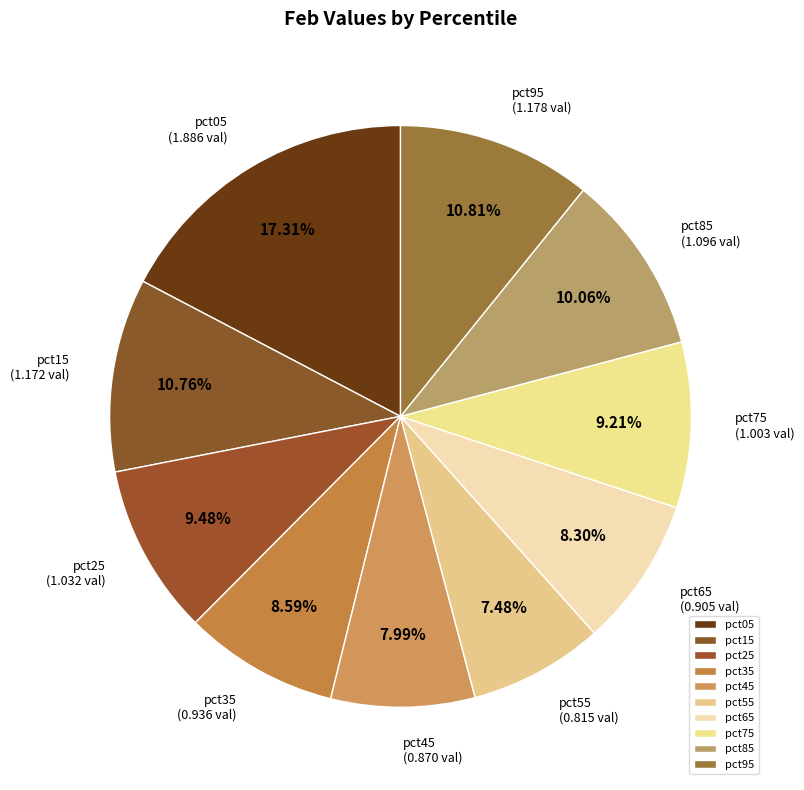

Combined, what portion of the pie is pct65 and pct75?

17.5%